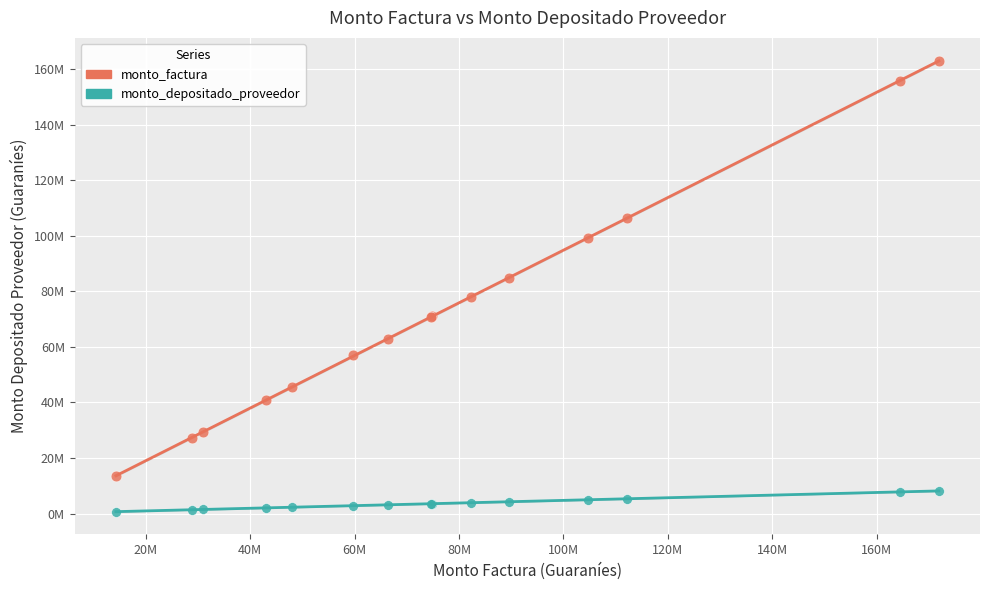

What are all the series names shown in the legend?

monto_factura, monto_depositado_proveedor